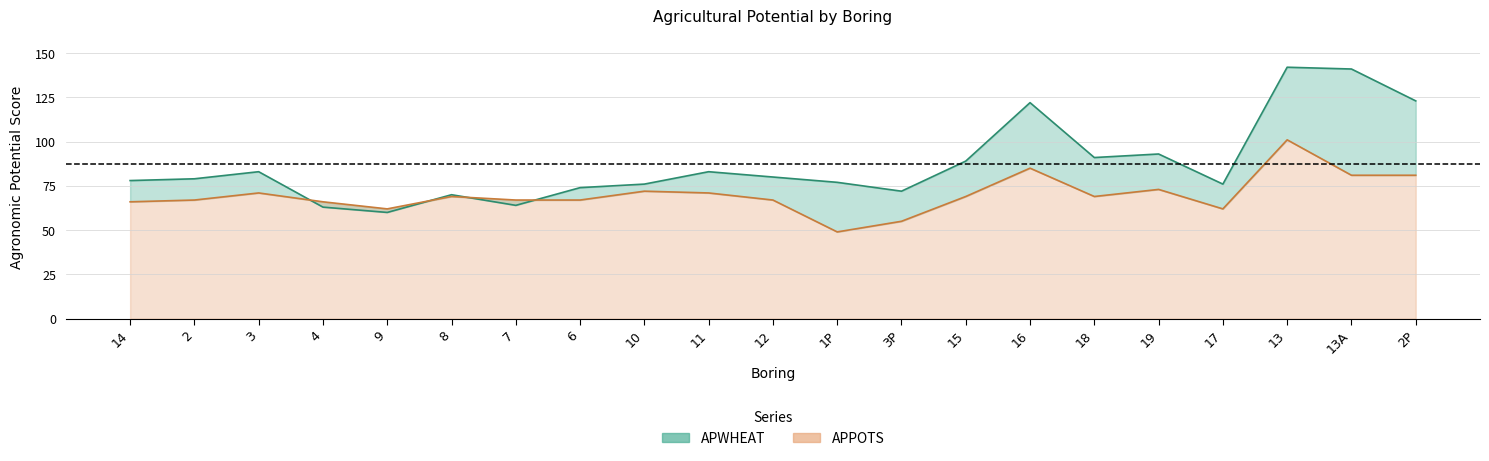

What is the difference between the highest and lowest values at 2P?

42